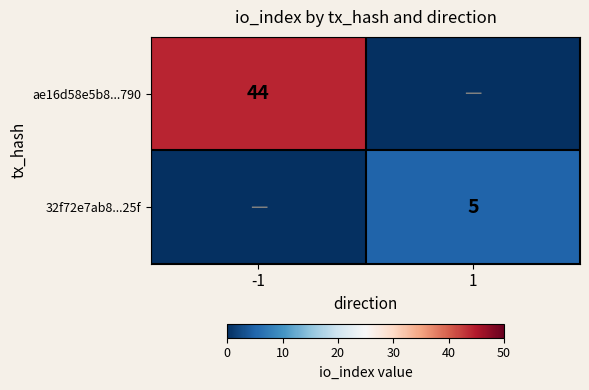

The 32f72e7ab8...25f series shows 5 at 1. True or false?

True